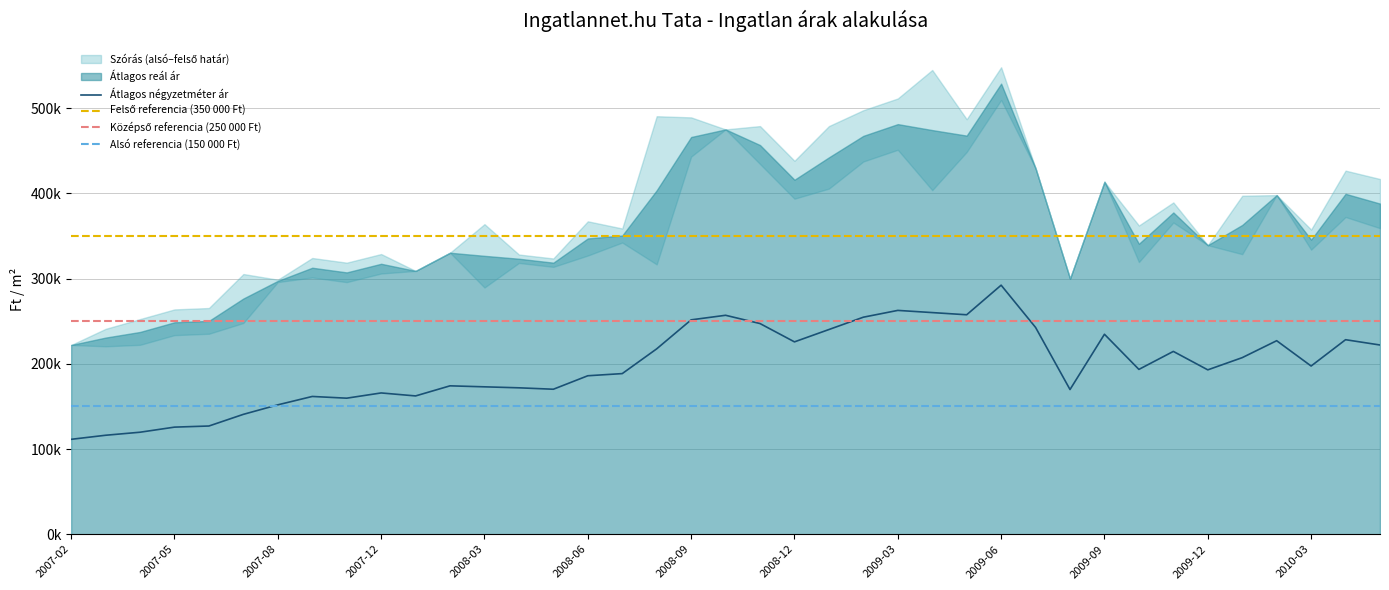

True or false: Atlagos real ar and Szoras also hatar intersect in this chart.

False